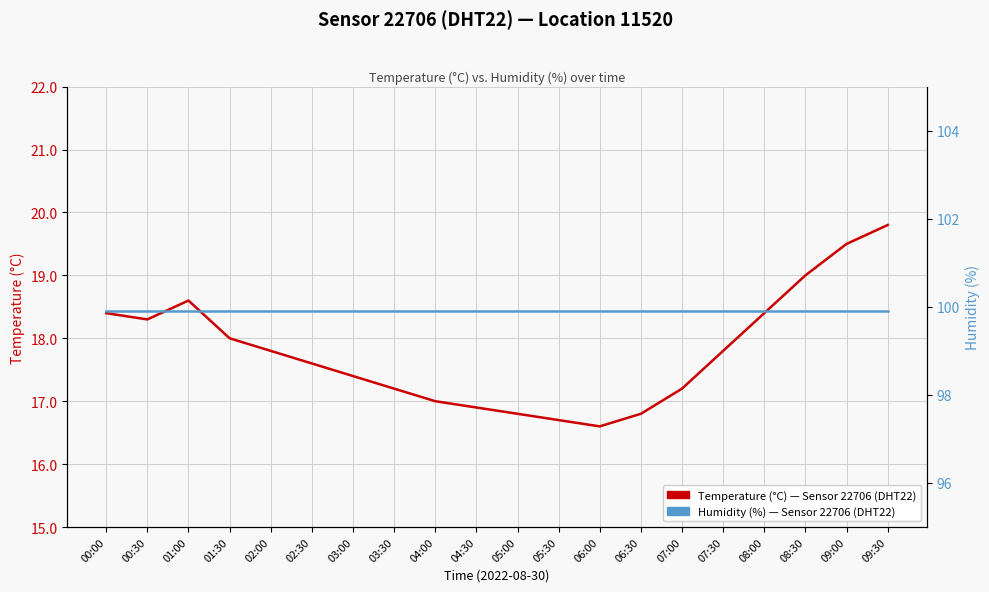

Which category has the lowest value in the Humidity (%) — Sensor 22706, DHT22, Location 11520 series?

00:00